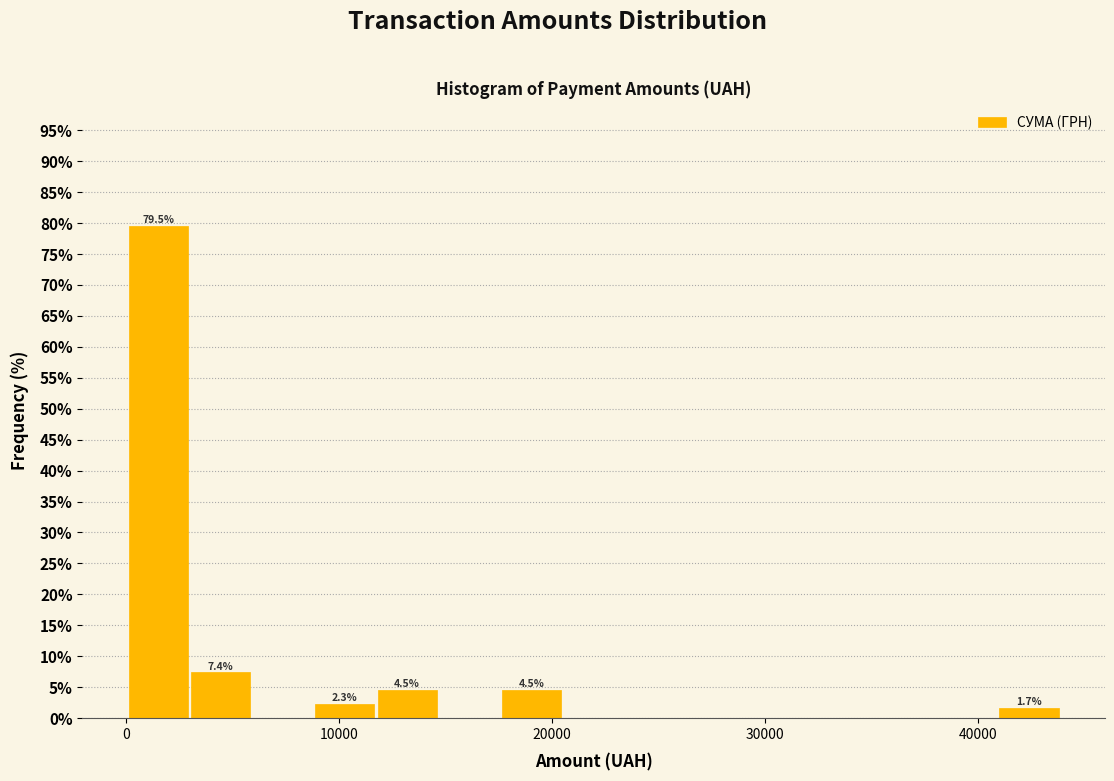

Read against the x-axis, roughly where is the centre of the tallest bar?

2000